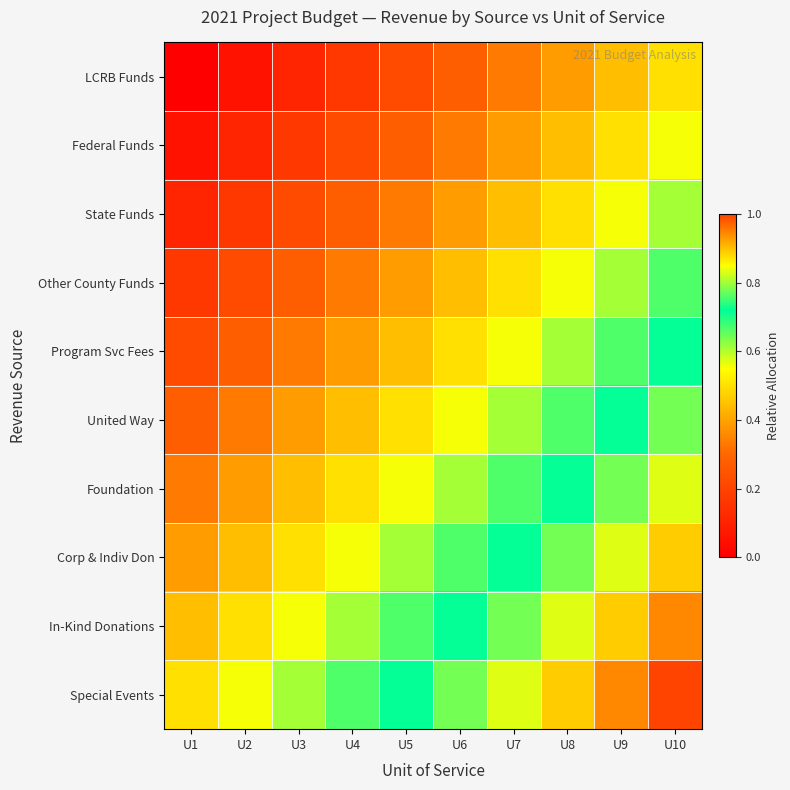

Which category has the highest value across all series?

U10